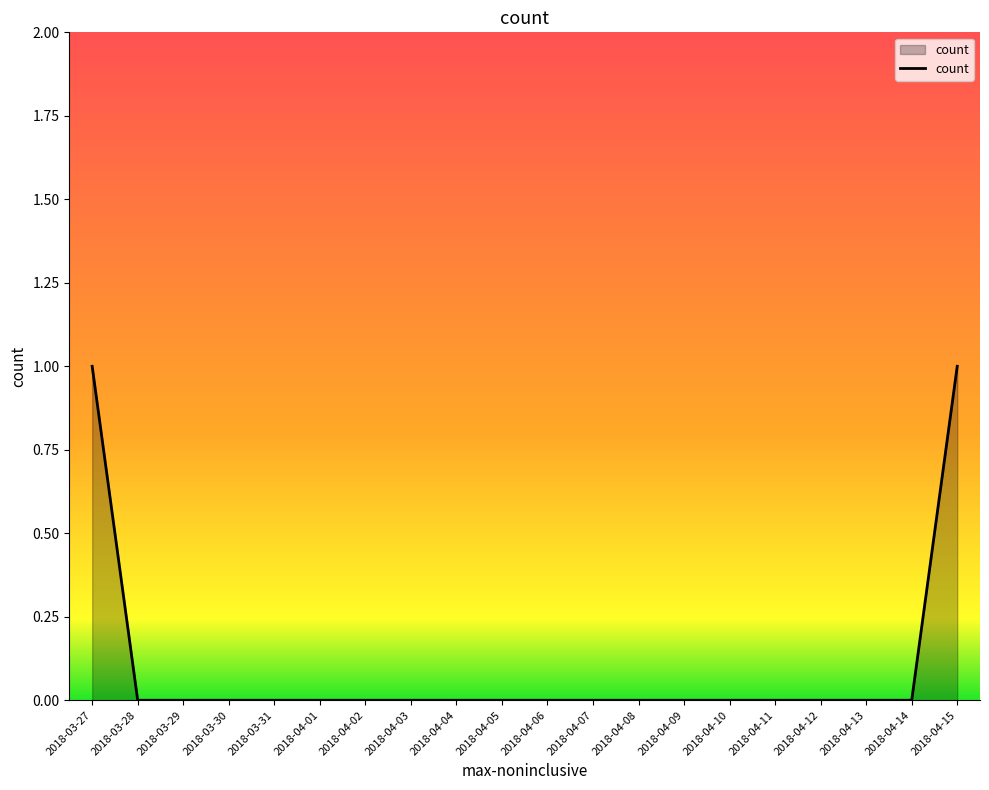

How many values are between 0 and 1?

20